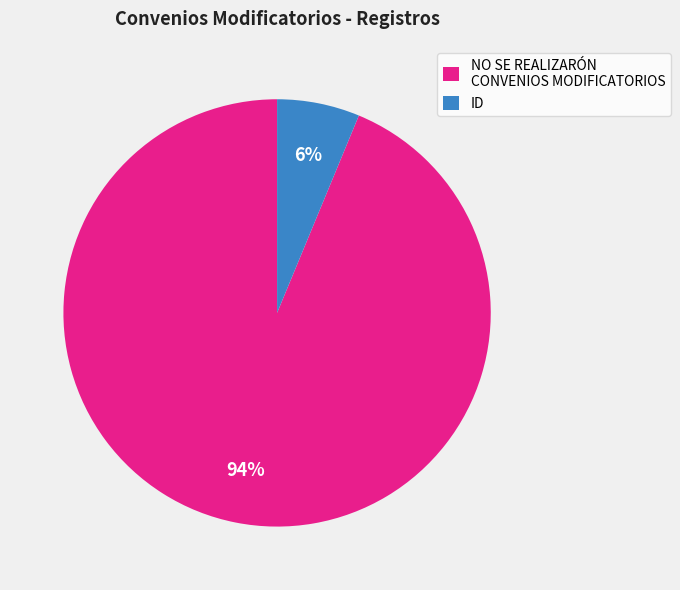

To the nearest percent, what is the average slice percentage?

50%